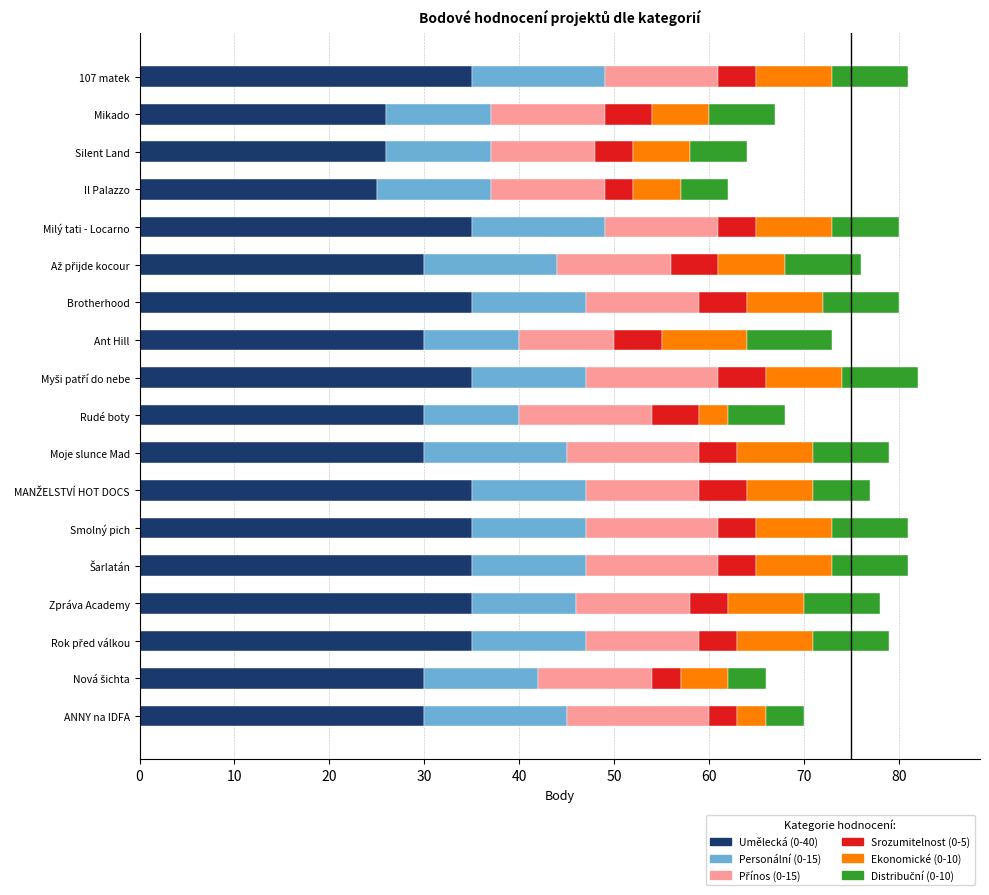

The value of Umělecká (0-40) at Il Palazzo is 37. True or false?

False